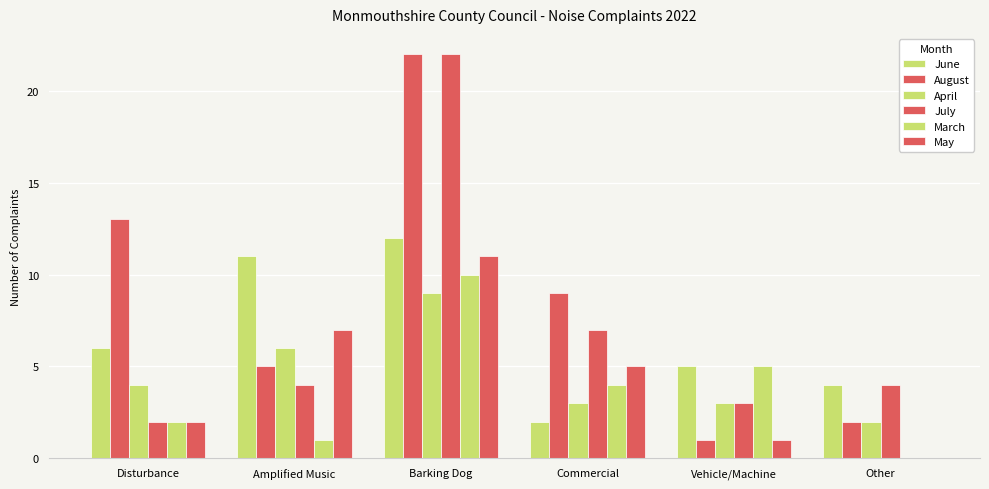

How many positive values does the March series have?

5